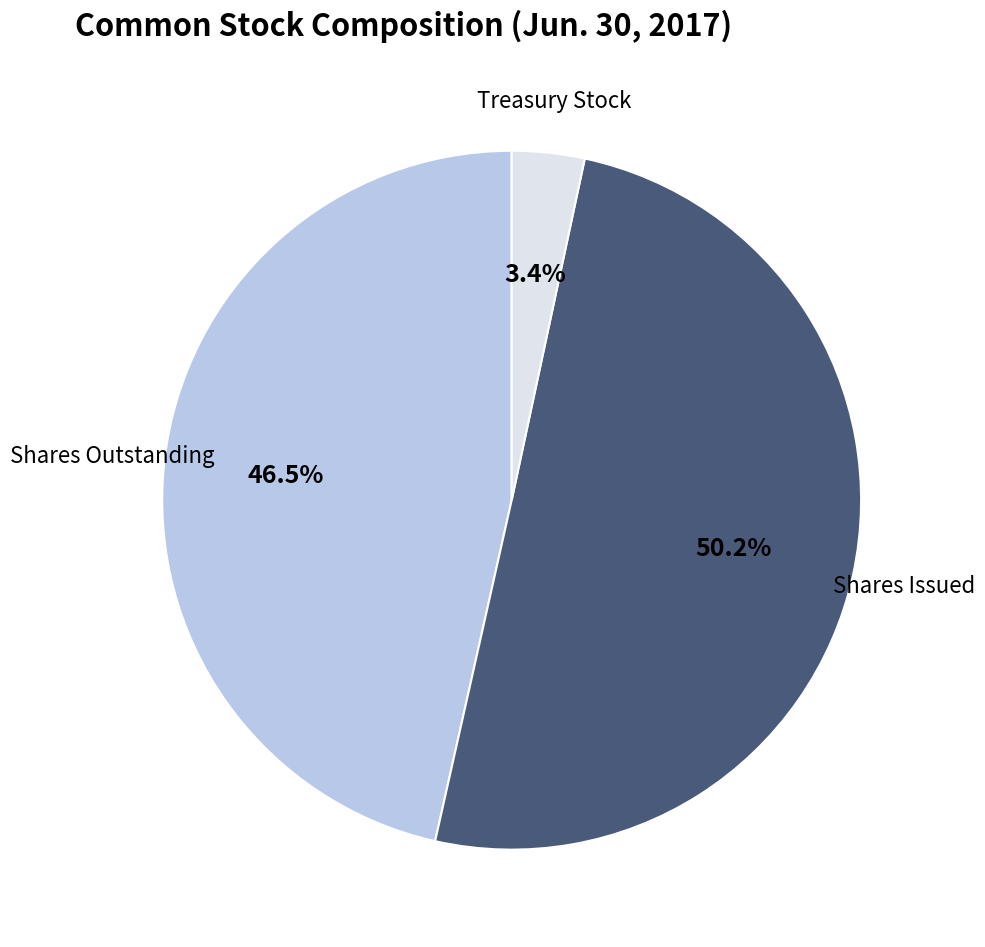

How many slices are in this pie chart?

3